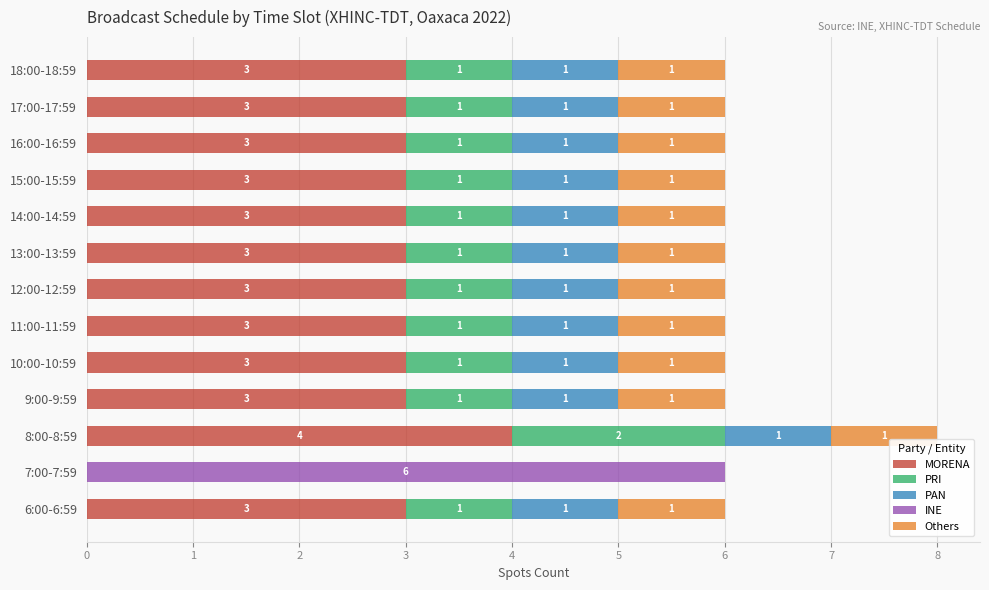

At which category is the sum across all series the highest?

8:00-8:59